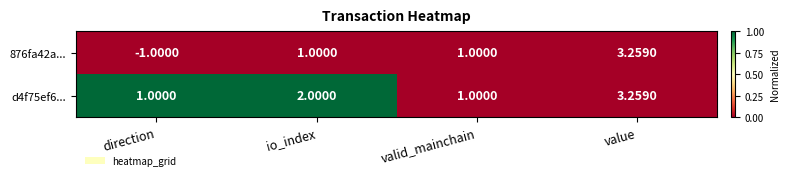

Is the value of 876fa42a... at io_index greater than the value of d4f75ef6... at io_index?

No